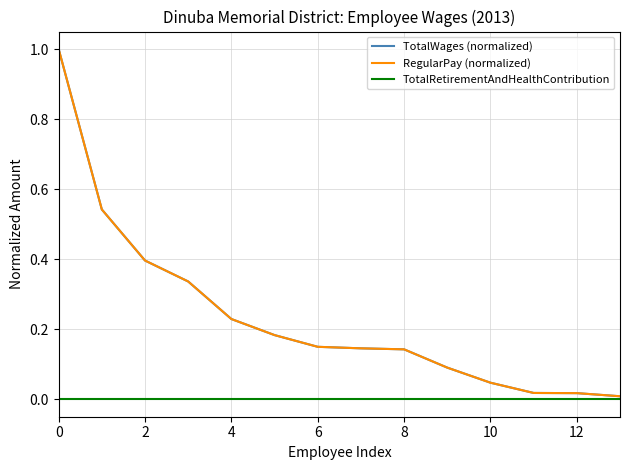

Is this an area chart (filled region under the line)?

No